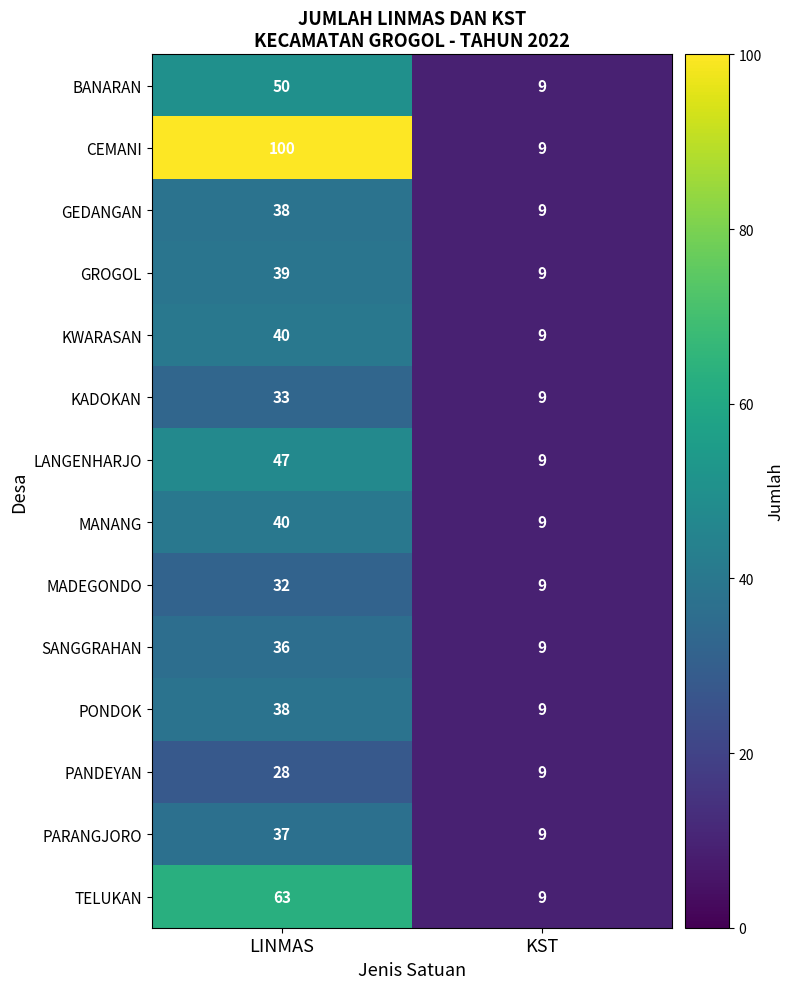

Which label corresponds to the largest value in the chart?

LINMAS